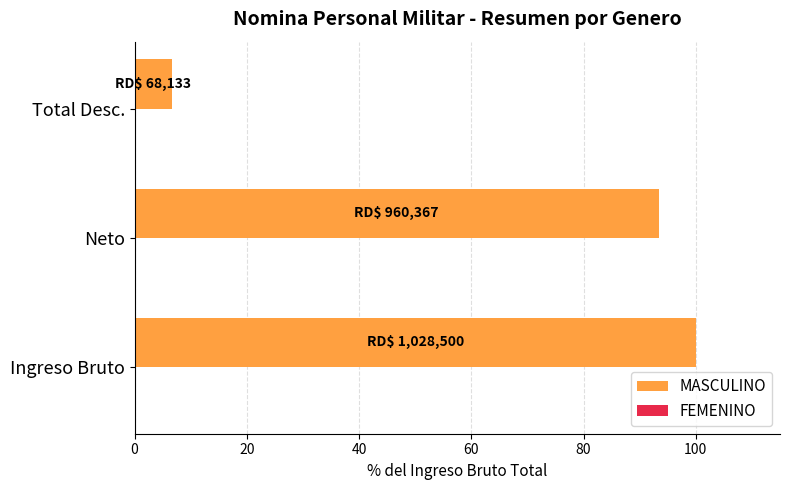

How many bars are there in total?

3